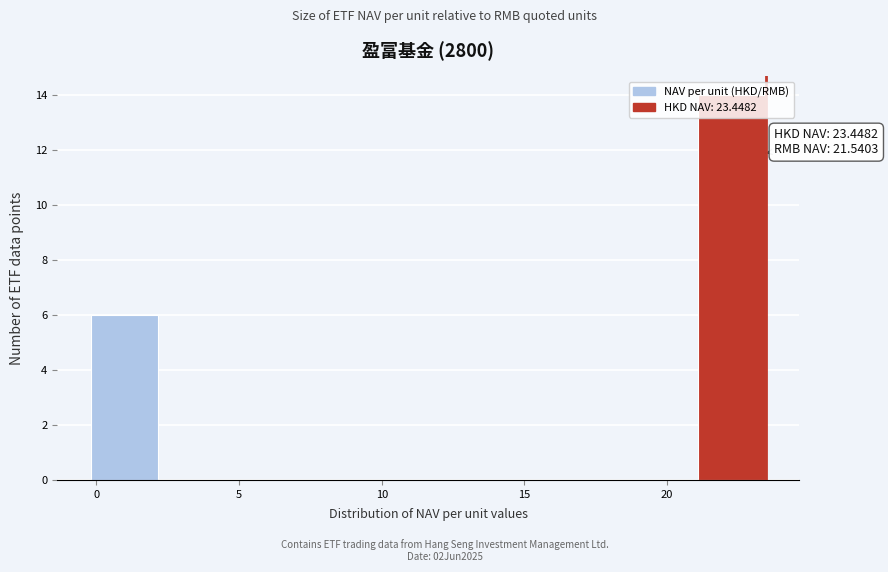

Over which range of the x-axis is the bar tallest?

21.0 to 23.5